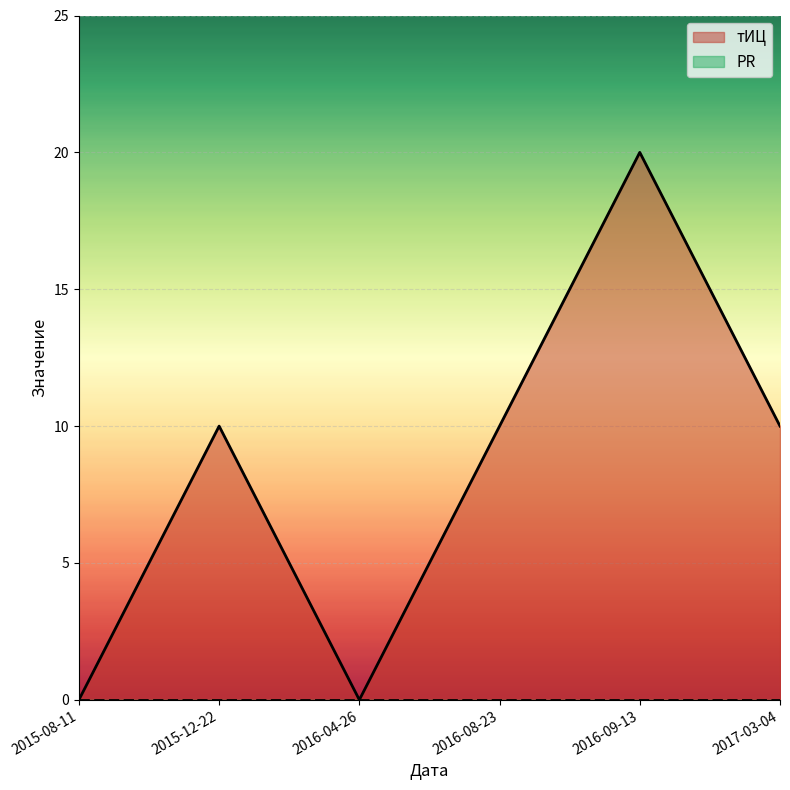

Rank the categories by value from lowest to highest.

2015-08-11, 2016-04-26, 2015-12-22, 2016-08-23, 2017-03-04, 2016-09-13